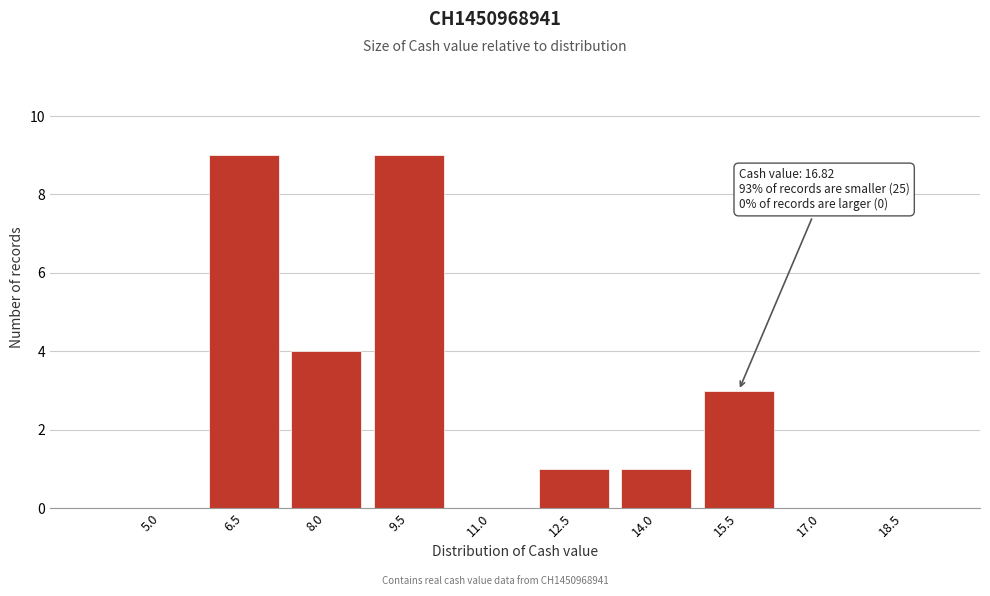

Reading left to right, list all the values displayed in this chart.

5.0=0	6.5=9	8.0=4	9.5=9	11.0=0	12.5=1	14.0=1	15.5=3	17.0=0	18.5=0